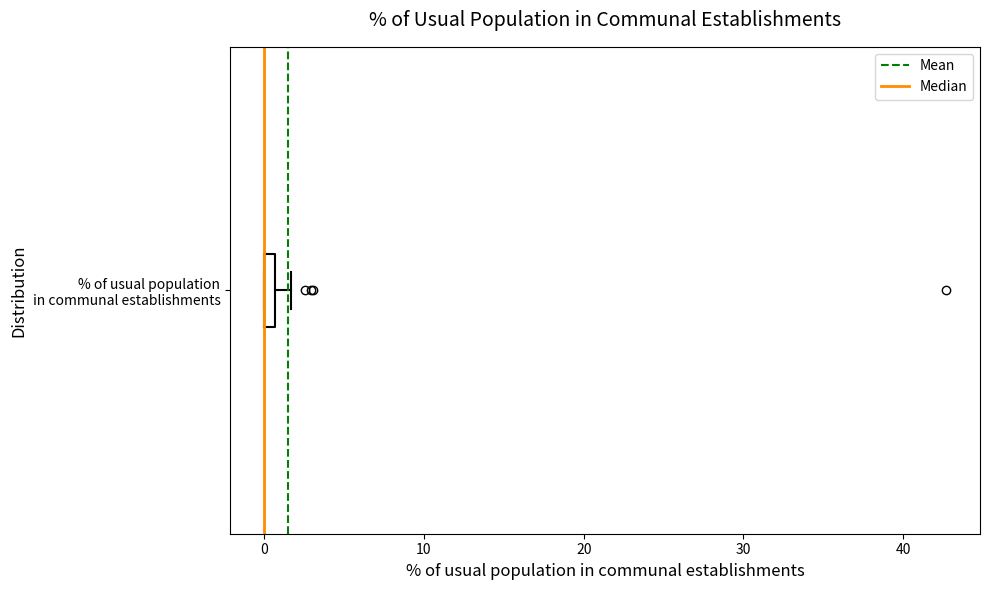

Where is the right edge of the box for % of usual population in communal establishments on the x-axis? The values are not printed on the chart, so give them approximately, as read against the axis.

1